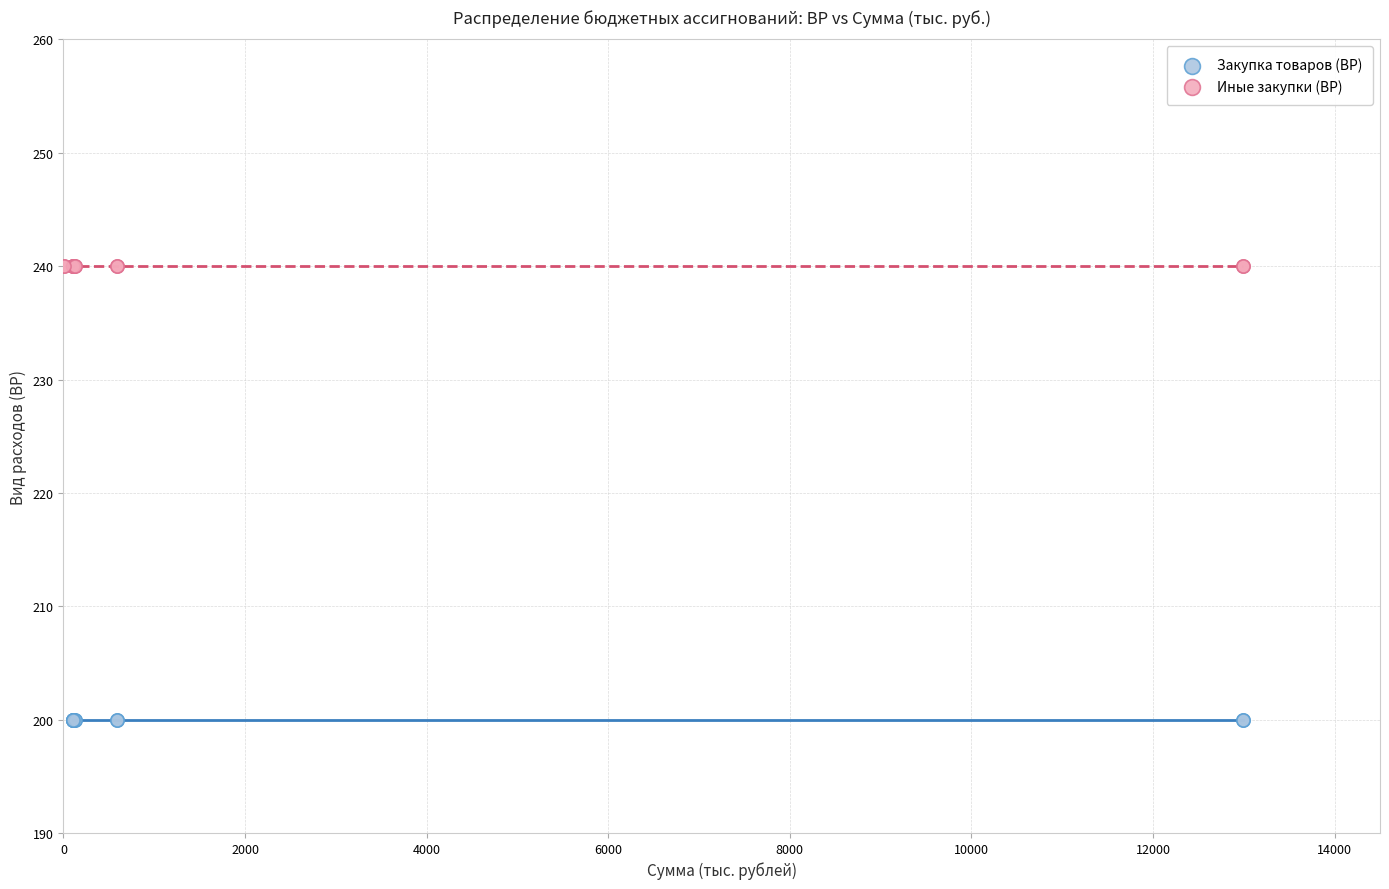

What are all the series names shown in the legend?

Закупка товаров (ВР), Иные закупки (ВР)